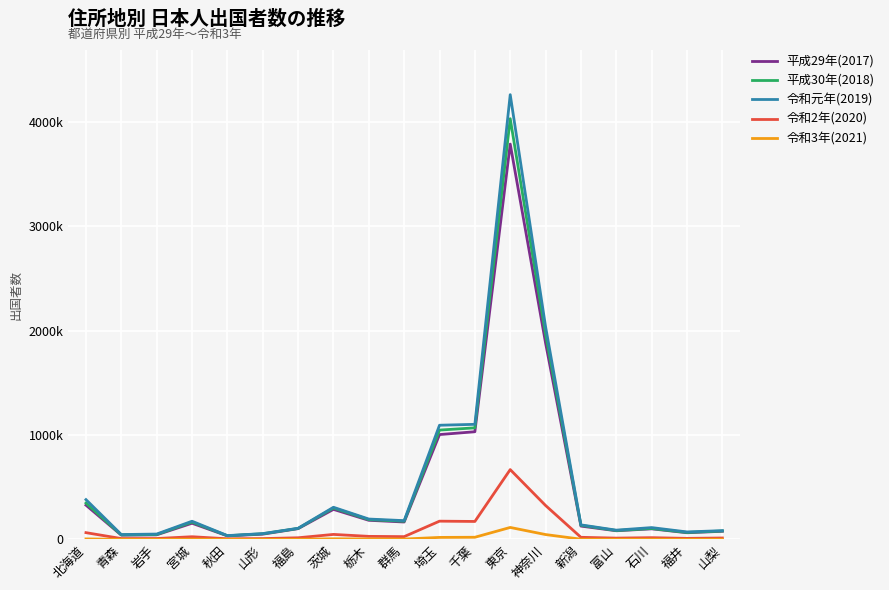

Does the chart have visible grid lines?

Yes